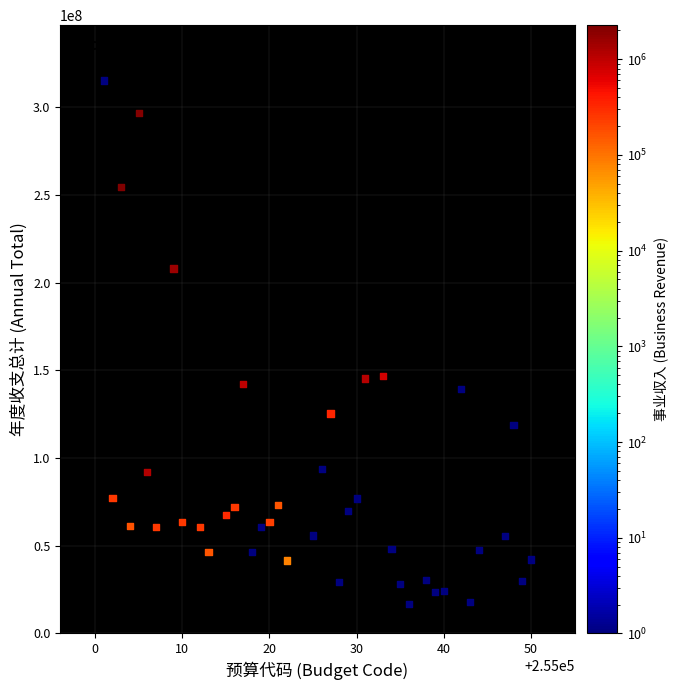

What is the range of Y values (max minus min)?

298318149.4